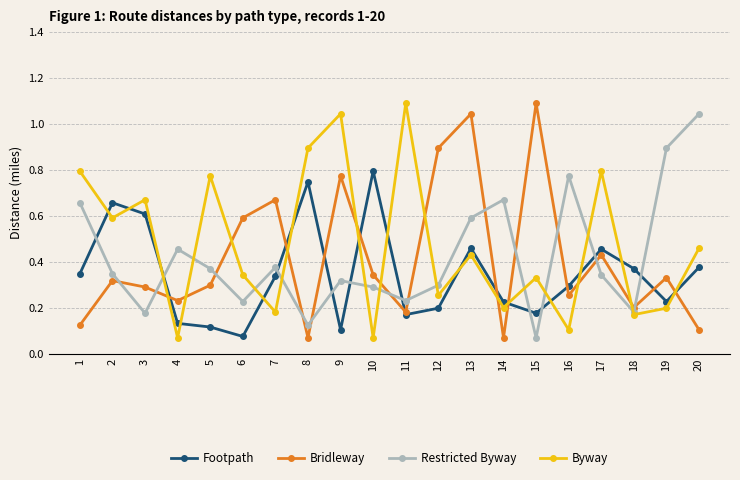

Where is the first local minimum for Restricted Byway?

3